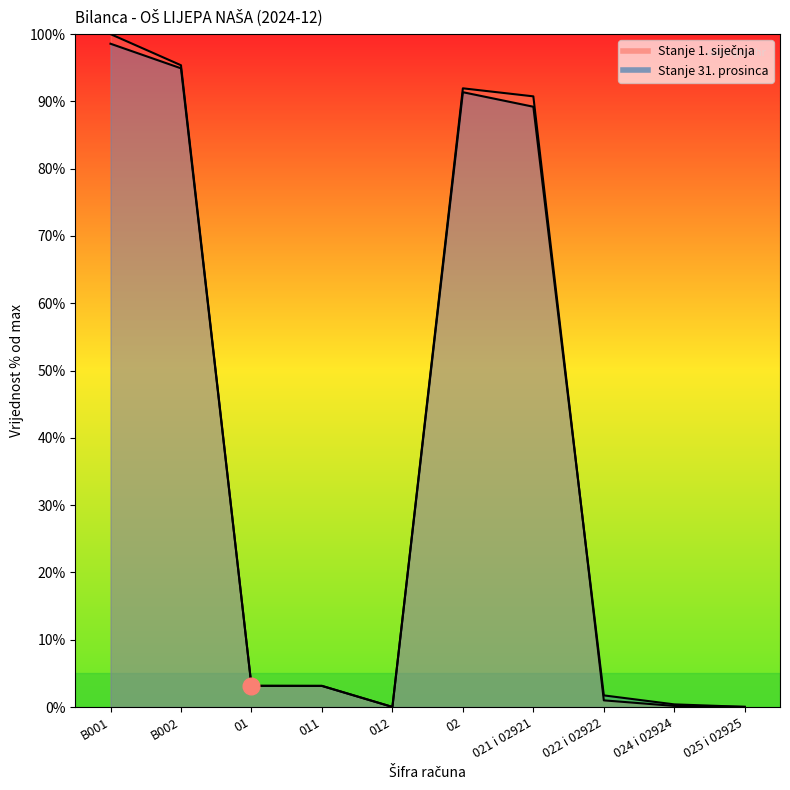

List the series in order of their overall mean, highest first.

Stanje 1. siječnja, Stanje 31. prosinca